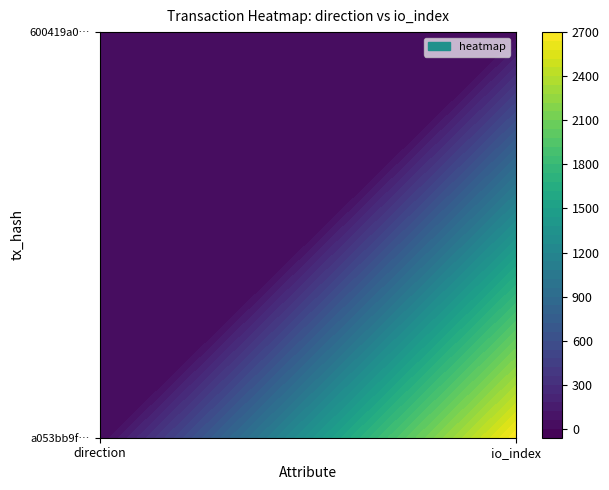

Between 0 and 1, which series saw the biggest shift?

a053bb9f0d90692f8d45d52959690c49fcac3e8